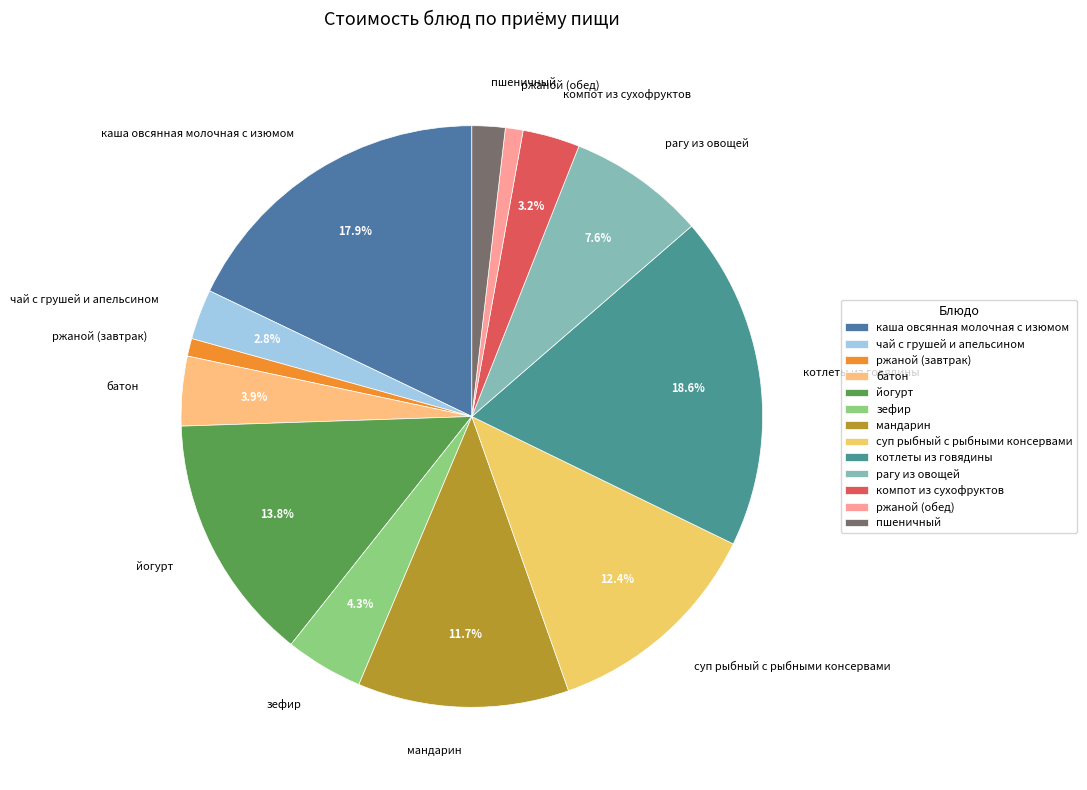

True or false: чай с грушей и апельсином accounts for 16% of the total.

False